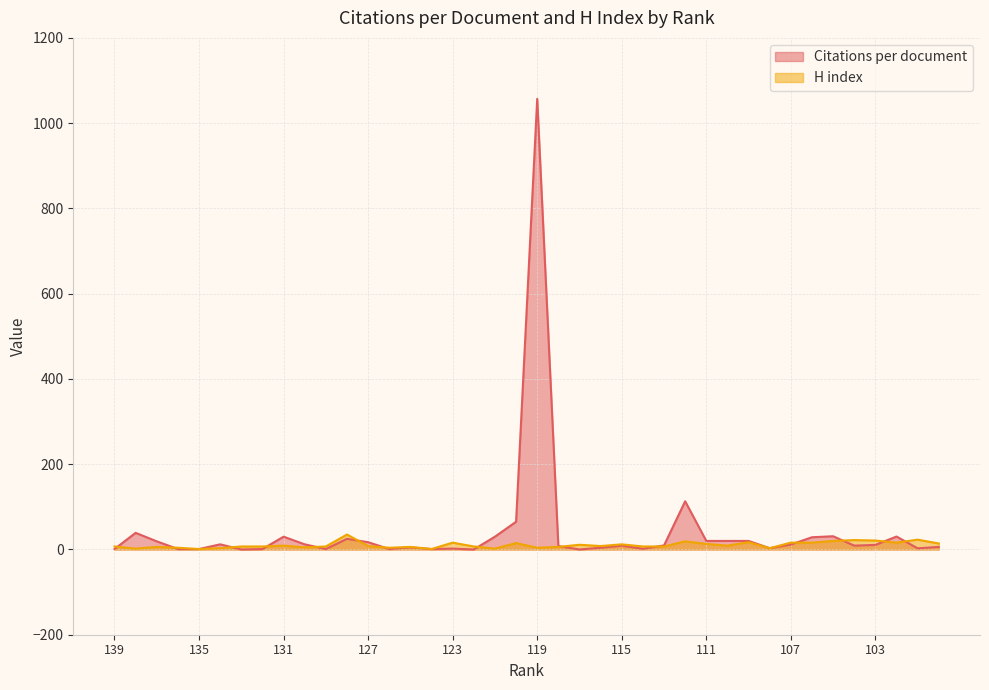

How many lines are shown in the chart?

2